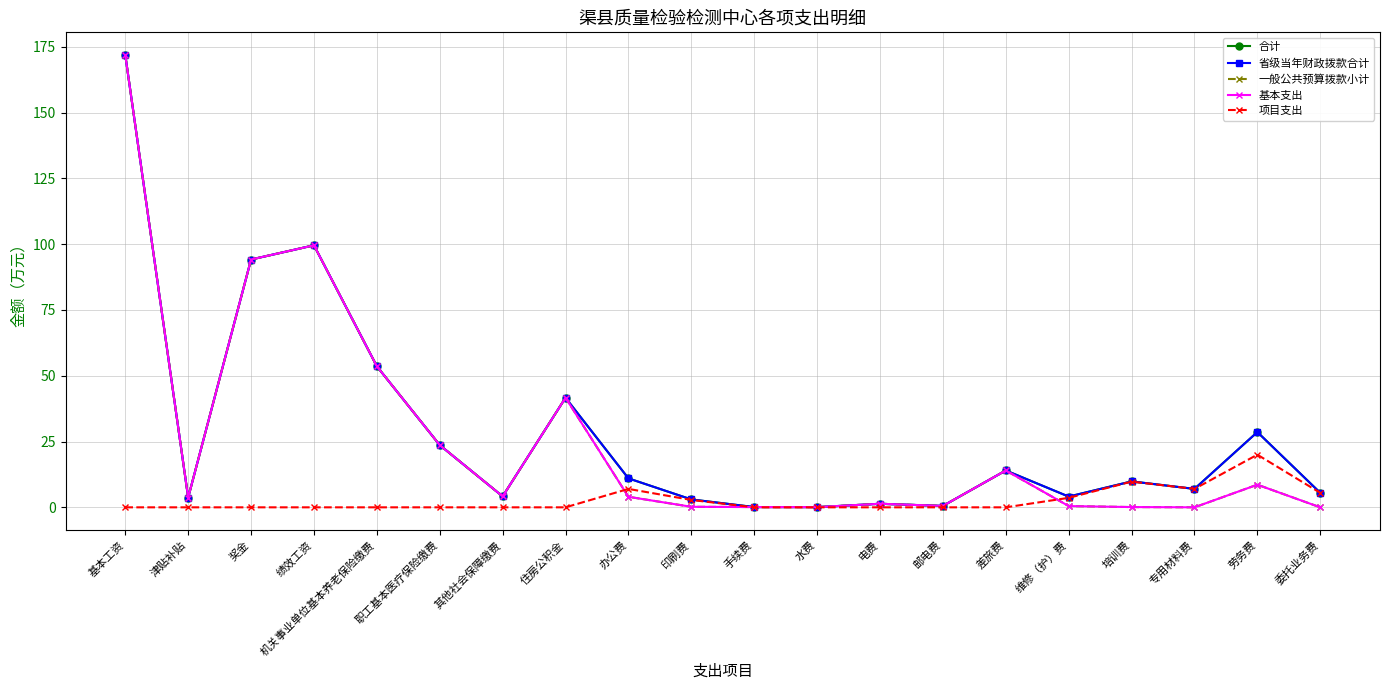

Reading left to right, list all the values displayed in this chart.

合计: 基本工资=171.9	津贴补贴=3.7	奖金=94.2	绩效工资=99.5	机关事业单位基本养老保险缴费=53.6	职工基本医疗保险缴费=23.6	其他社会保障缴费=4.2	住房公积金=41.6	办公费=11.0	印刷费=3.0	手续费=0.1	水费=0.1	电费=1.4	邮电费=0.5	差旅费=14.0	维修（护）费=4.1	培训费=9.8	专用材料费=7.0	劳务费=28.6	委托业务费=5.5
省级当年财政拨款合计: 基本工资=171.9	津贴补贴=3.7	奖金=94.2	绩效工资=99.5	机关事业单位基本养老保险缴费=53.6	职工基本医疗保险缴费=23.6	其他社会保障缴费=4.2	住房公积金=41.6	办公费=11.0	印刷费=3.0	手续费=0.1	水费=0.1	电费=1.4	邮电费=0.5	差旅费=14.0	维修（护）费=4.1	培训费=9.8	专用材料费=7.0	劳务费=28.6	委托业务费=5.5
一般公共预算拨款小计: 基本工资=171.9	津贴补贴=3.7	奖金=94.2	绩效工资=99.5	机关事业单位基本养老保险缴费=53.6	职工基本医疗保险缴费=23.6	其他社会保障缴费=4.2	住房公积金=41.6	办公费=4.0	印刷费=0.2	手续费=0.1	水费=0.1	电费=1.4	邮电费=0.5	差旅费=14.0	维修（护）费=0.5	培训费=0.1	专用材料费=0.0	劳务费=8.6	委托业务费=0.0
基本支出: 基本工资=171.9	津贴补贴=3.7	奖金=94.2	绩效工资=99.5	机关事业单位基本养老保险缴费=53.6	职工基本医疗保险缴费=23.6	其他社会保障缴费=4.2	住房公积金=41.6	办公费=4.0	印刷费=0.2	手续费=0.1	水费=0.1	电费=1.4	邮电费=0.5	差旅费=14.0	维修（护）费=0.5	培训费=0.1	专用材料费=0.0	劳务费=8.6	委托业务费=0.0
项目支出: 基本工资=0.0	津贴补贴=0.0	奖金=0.0	绩效工资=0.0	机关事业单位基本养老保险缴费=0.0	职工基本医疗保险缴费=0.0	其他社会保障缴费=0.0	住房公积金=0.0	办公费=7.0	印刷费=2.8	手续费=0.0	水费=0.0	电费=0.0	邮电费=0.0	差旅费=0.0	维修（护）费=3.6	培训费=9.8	专用材料费=7.0	劳务费=20.0	委托业务费=5.5